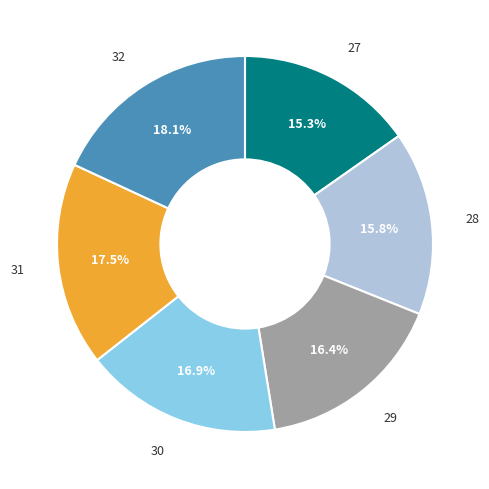

To the nearest percent, what is the average slice percentage?

17%